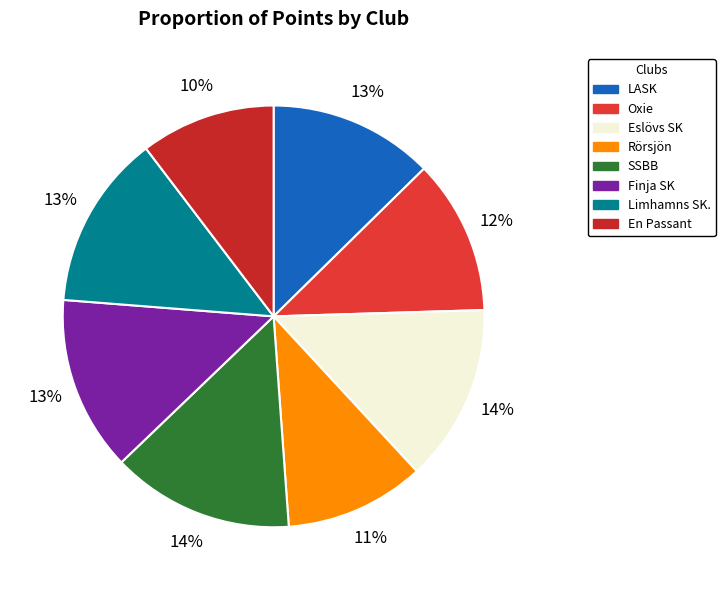

Do SSBB and Oxie together represent more than half of the pie?

No